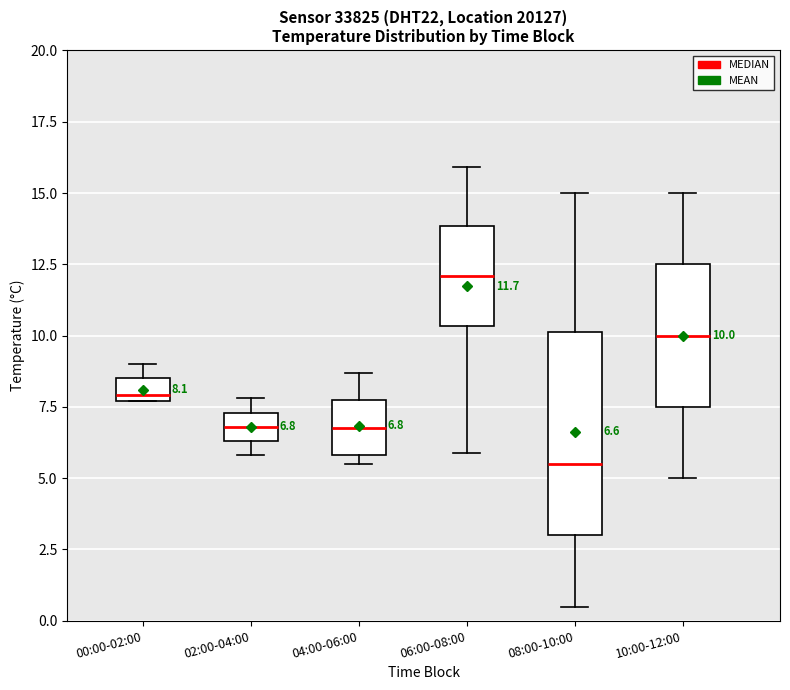

Comparing the boxes themselves (not the whiskers), which one is the tallest?

08:00-10:00